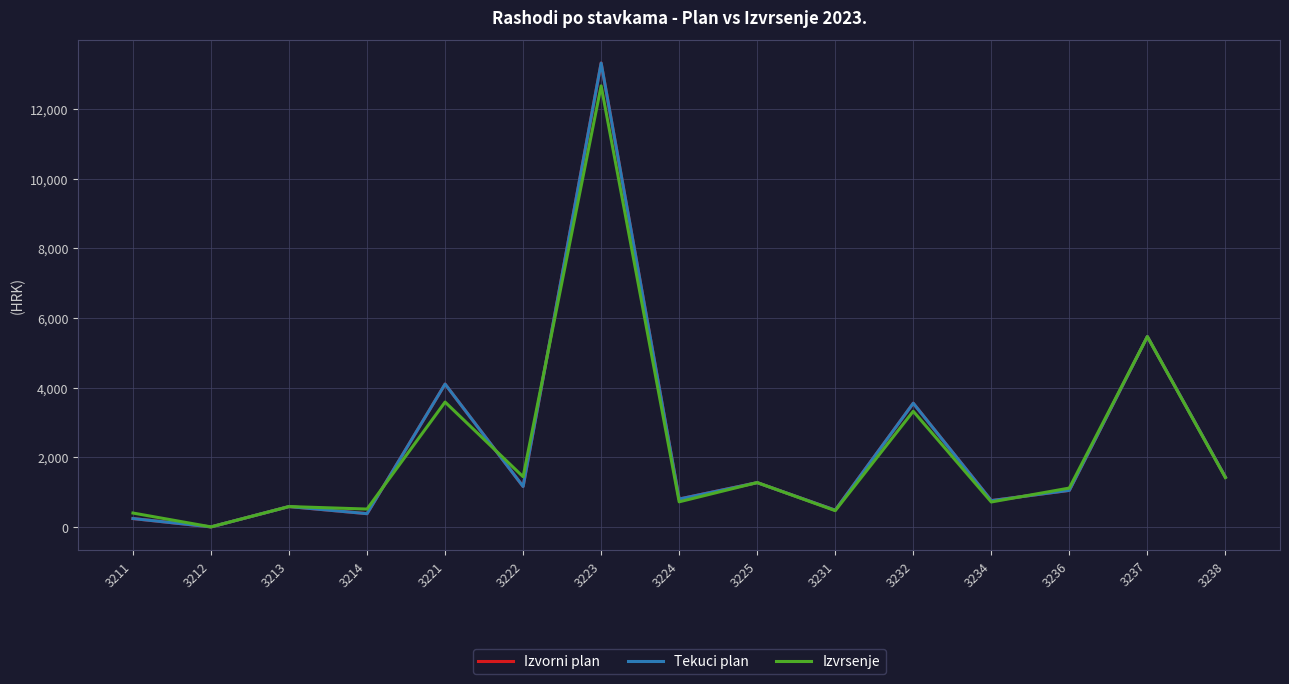

True or false: Izvrsenje has more than 2 interior local peaks.

True